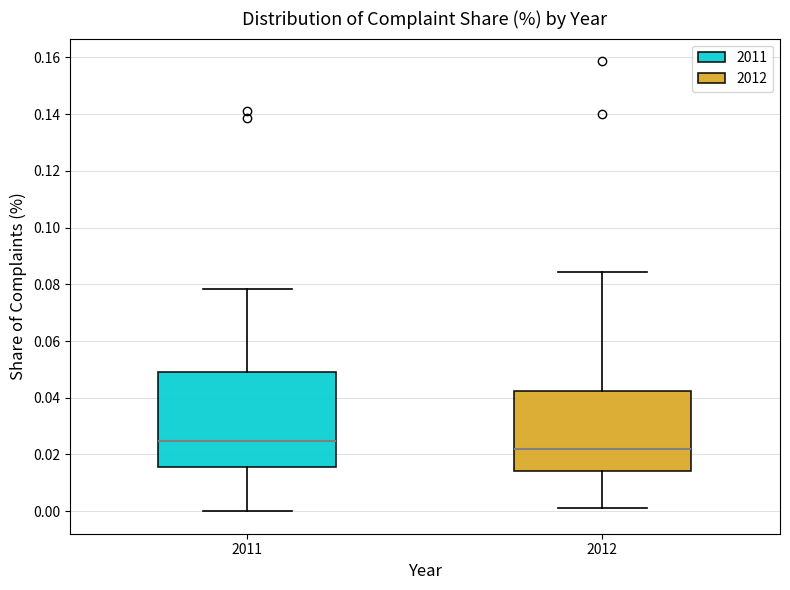

Which box has the highest median line?

2011